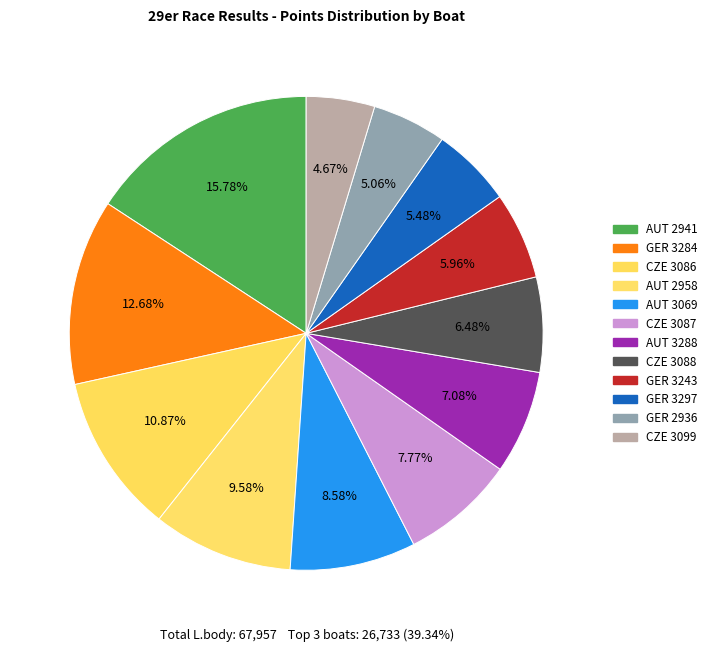

Approximately how many times larger is the value at CZE 3086 compared to AUT 3069?

1.3